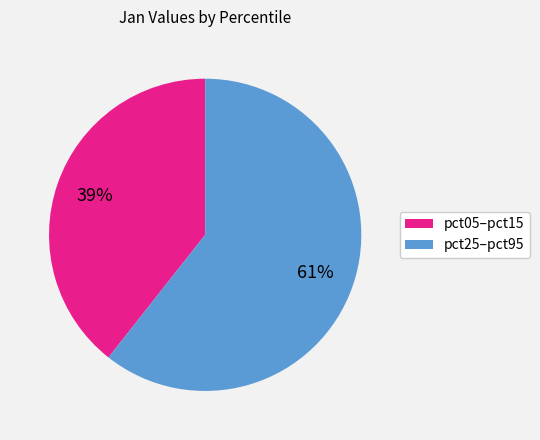

Count the number of slices in the pie.

2